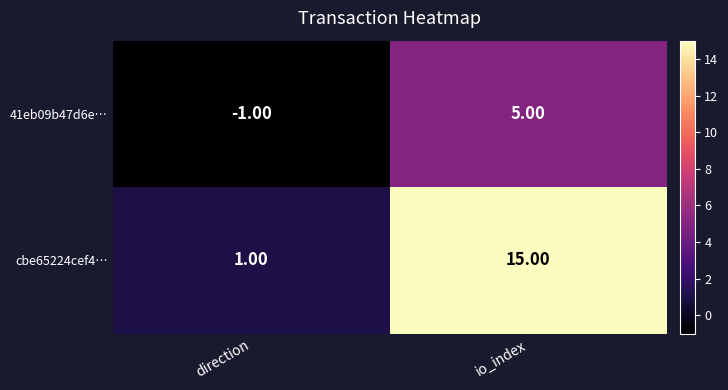

At which label is 41eb09b47d6e… closest to 2?

direction